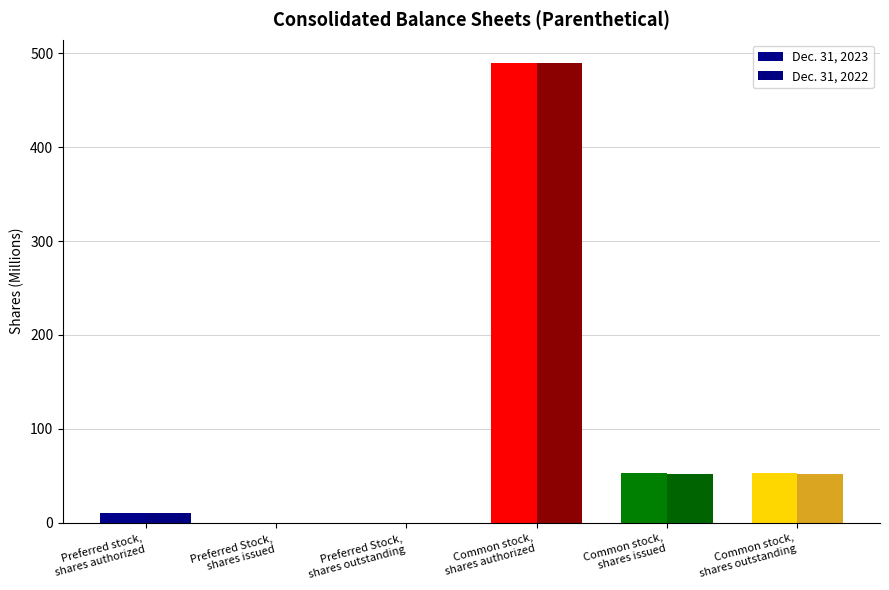

How many distinct data groups are displayed?

2